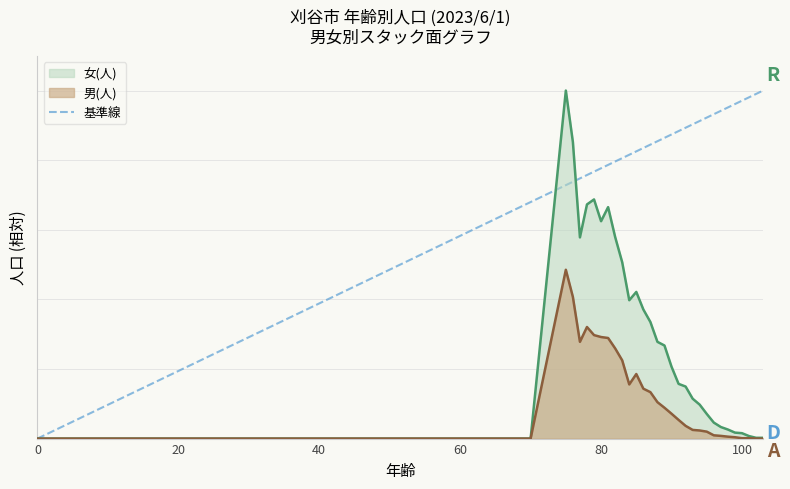

What is the sum of all values?

1